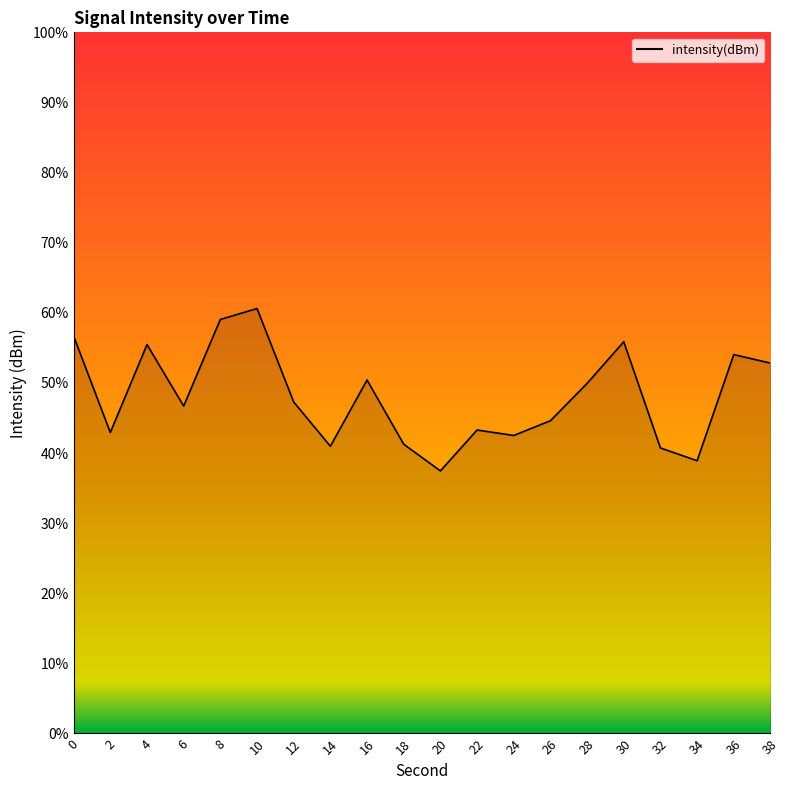

Reading left to right, list all the values displayed in this chart.

-103.7	-106.4	-103.9	-105.7	-103.2	-102.9	-105.5	-106.8	-104.9	-106.7	-107.5	-106.3	-106.5	-106.1	-105.0	-103.8	-106.9	-107.2	-104.2	-104.4